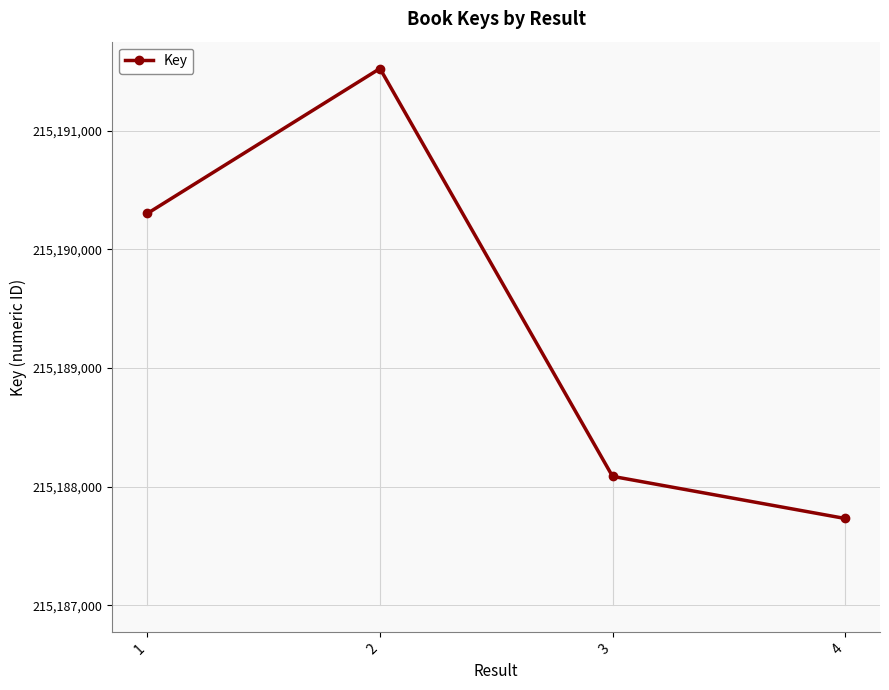

Where is the data nearest to the value 215189628?

1